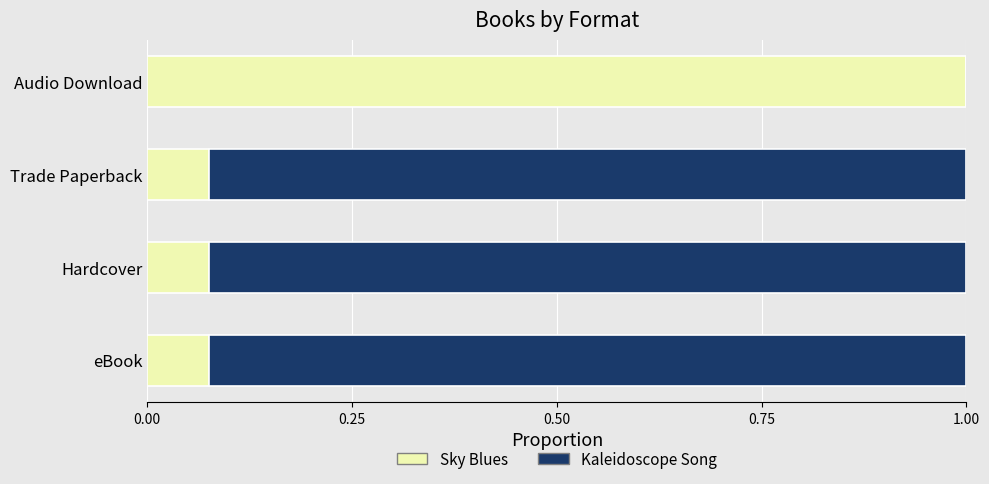

The Sky Blues series shows 0.0 at eBook. True or false?

False